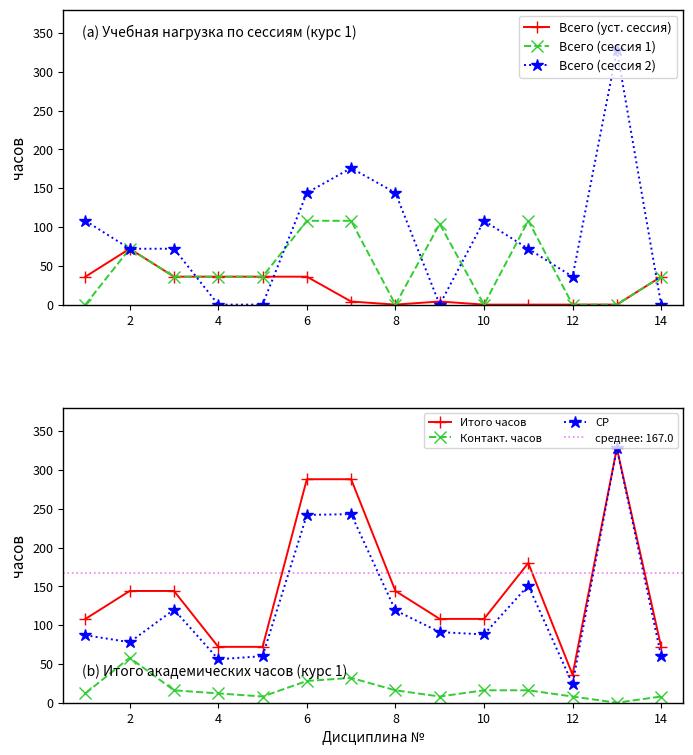

Between 6 and 10, which series saw the biggest shift?

Итого часов